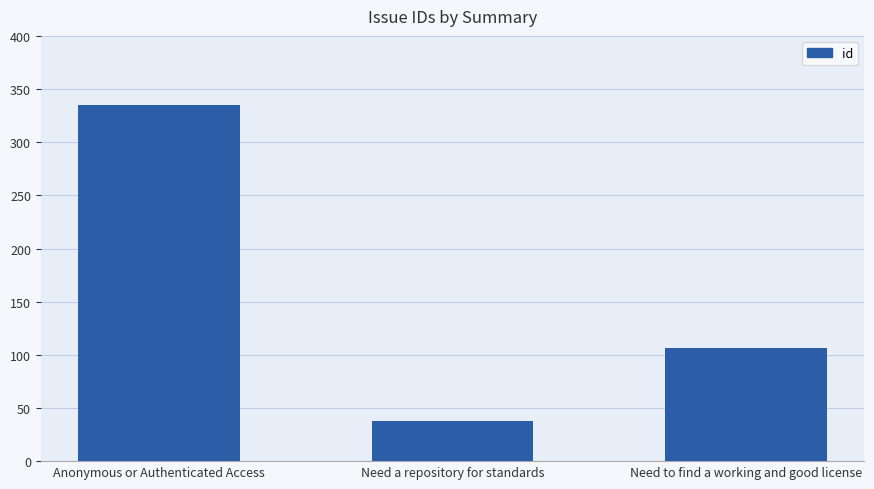

What is the change in value from Need a repository for standards to Need to find a working and good license?

+68